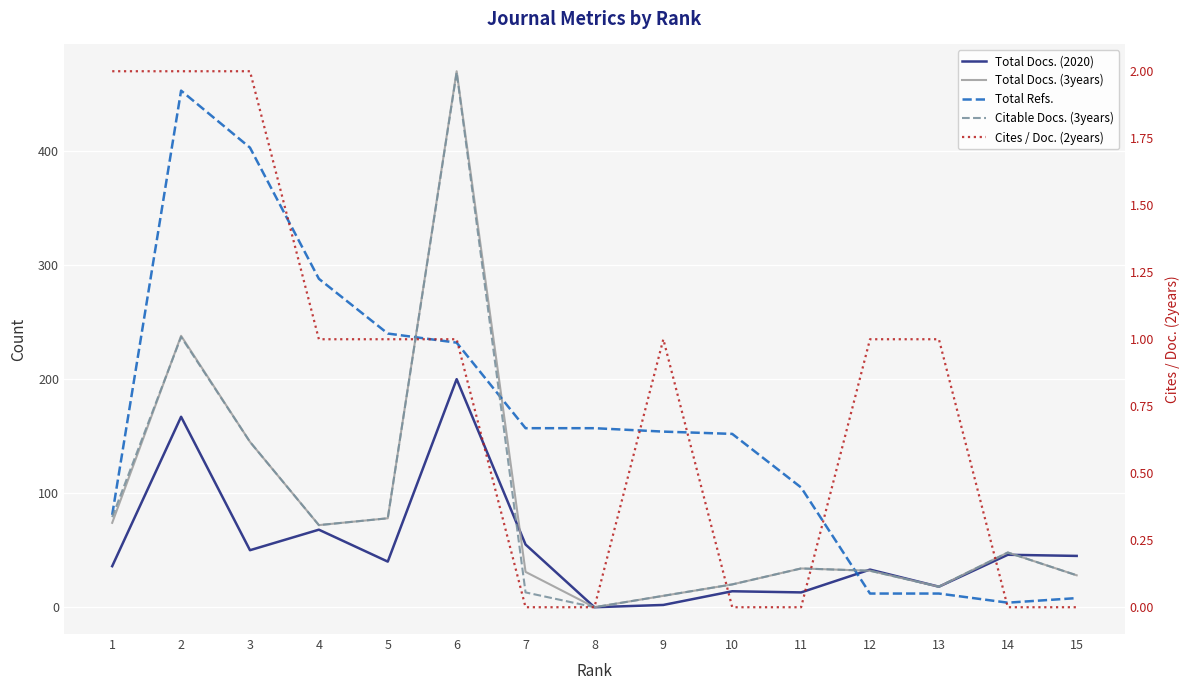

At which category is the sum across all series the highest?

6